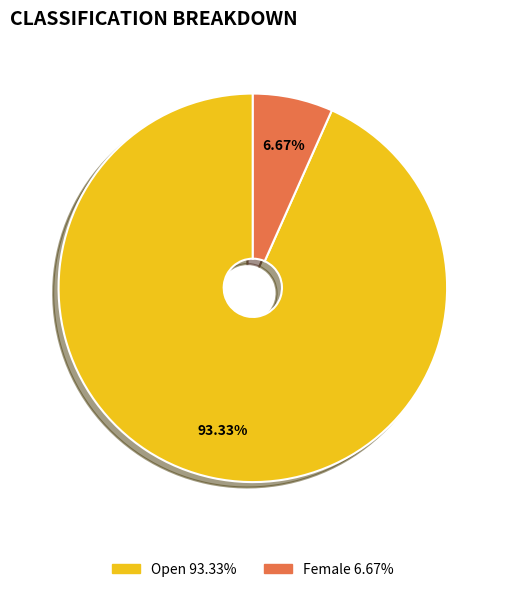

To the nearest percent, what is the average slice percentage?

50%